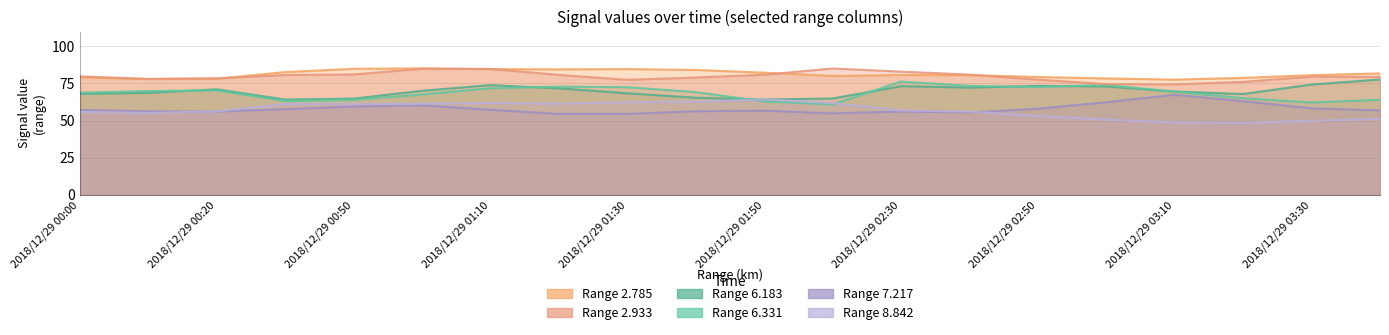

Is the value of 6.183 at 2018/12/29 03:40 greater than the value of 7.217 at 2018/12/29 01:50?

Yes